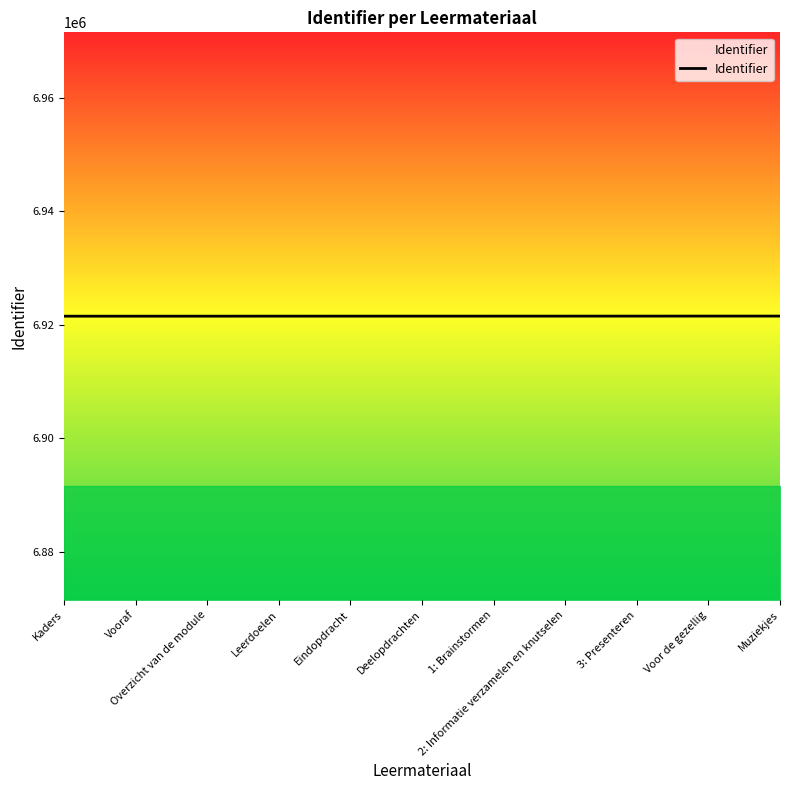

Is it true that the value at Deelopdrachten is 3973314?

False